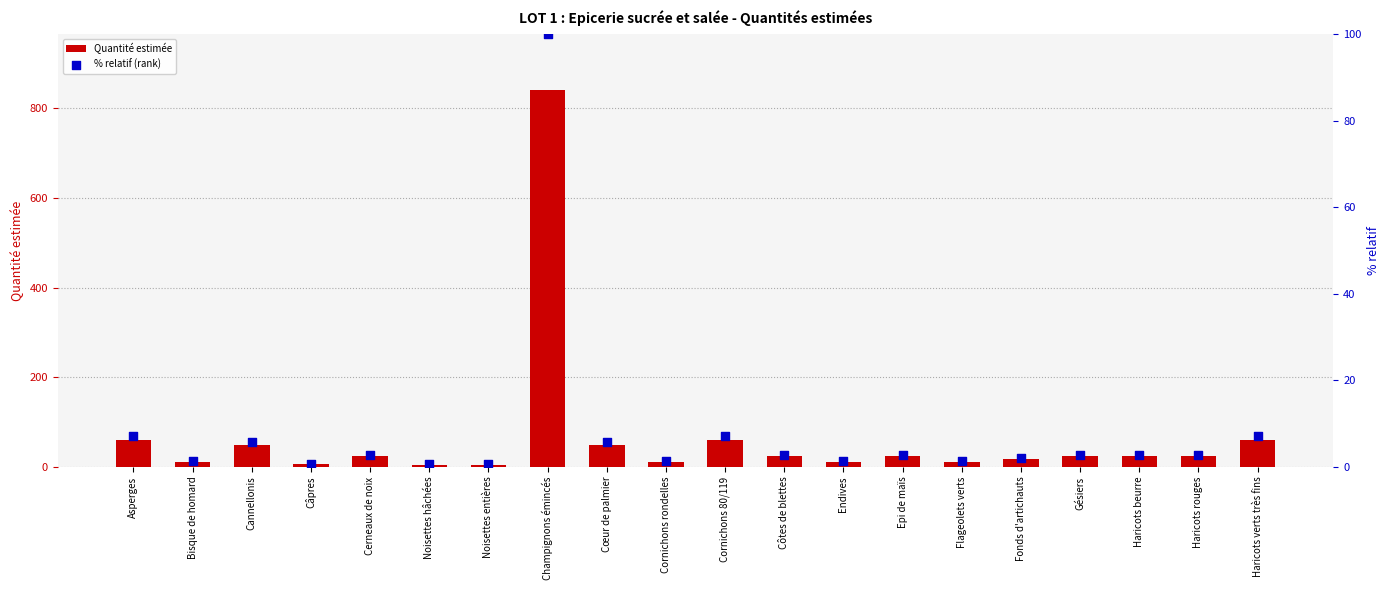

At which category is the sum across all series the highest?

Champignons émincés